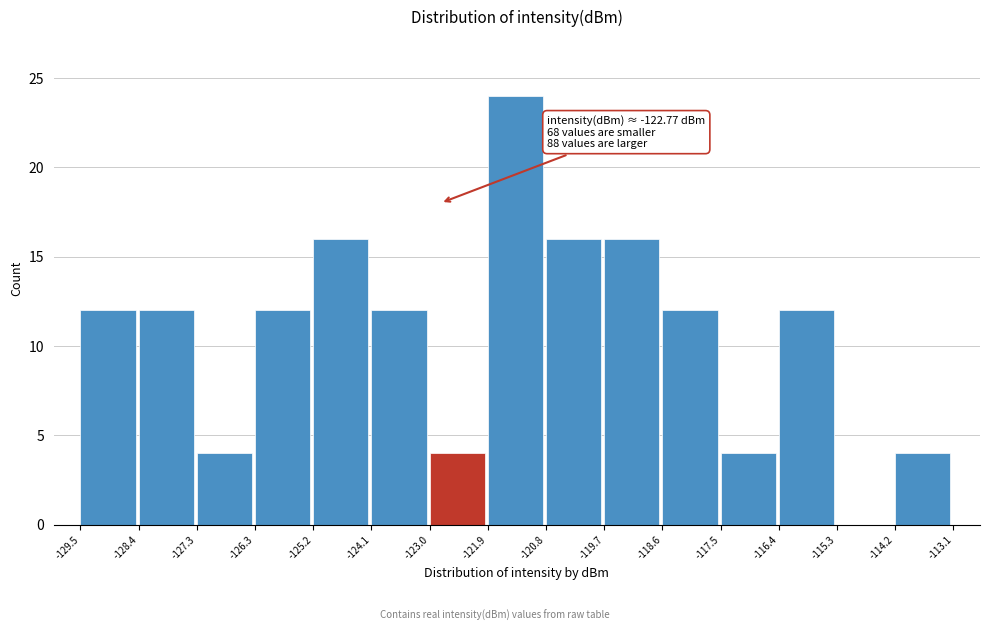

Which range on the x-axis has the tallest bar?

-121.9 to -120.8